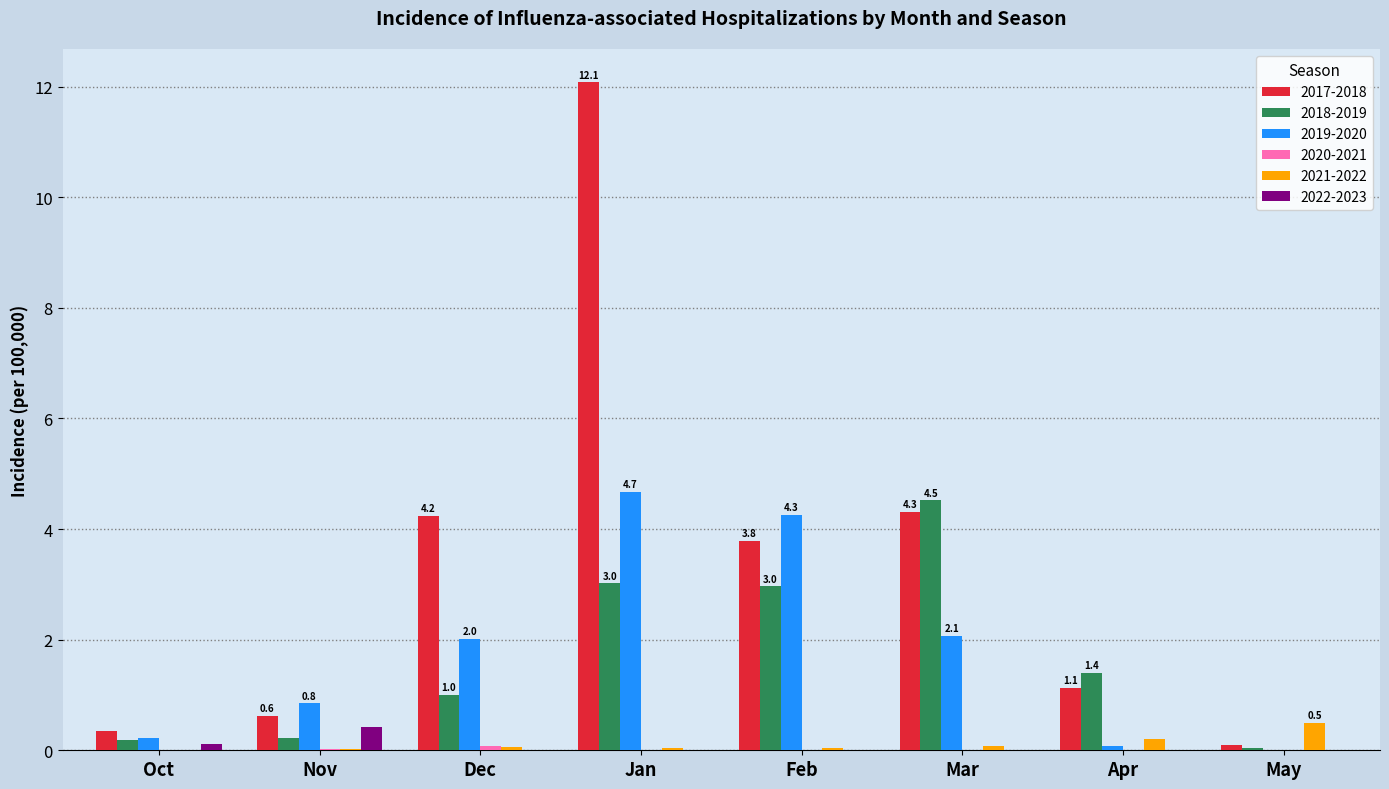

Is it true that 2018-2019 equals 1.0 at Dec?

True